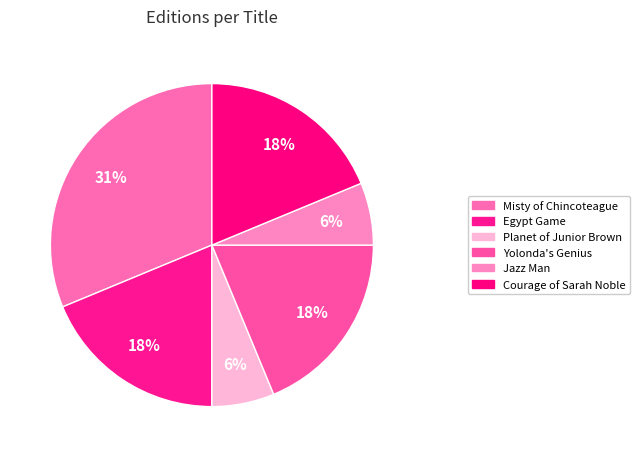

What is the largest slice in the pie chart?

Misty of Chincoteague